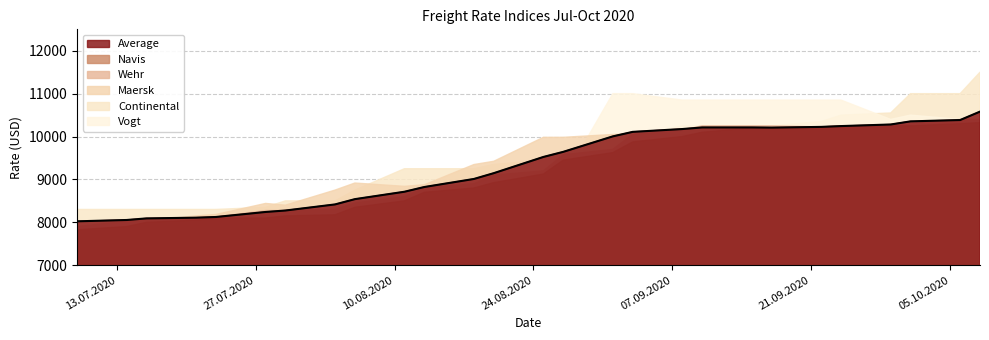

What is the sum of the Continental values at 06.08.2020 and 23.07.2020?

17050